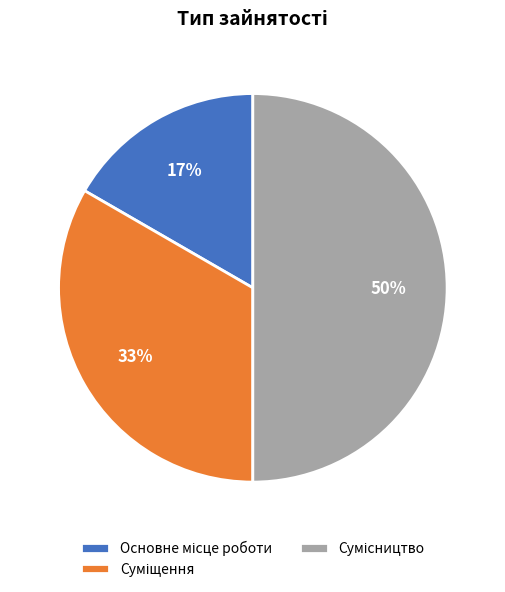

To the nearest percent, what is the difference between the largest and smallest slice percentages?

33%